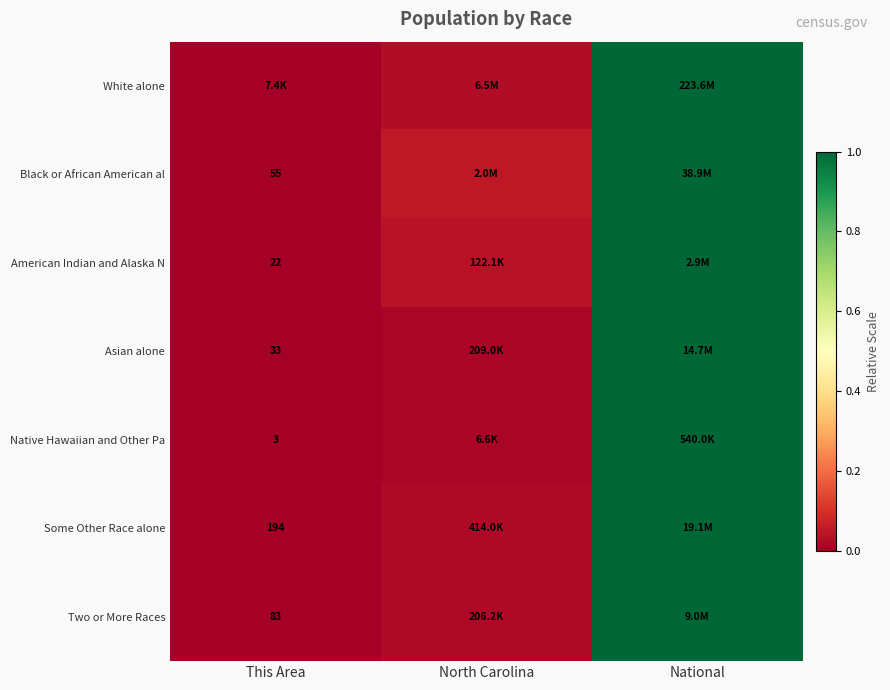

The Two or More Races series shows 0.6 at This Area. True or false?

False